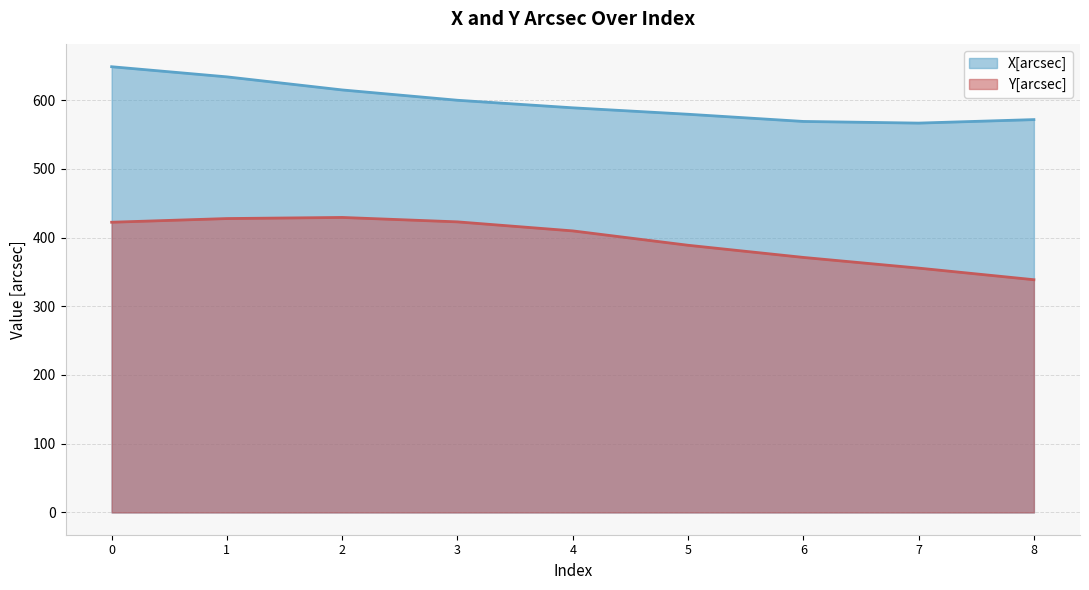

What is the minimum value shown in the chart?

338.6